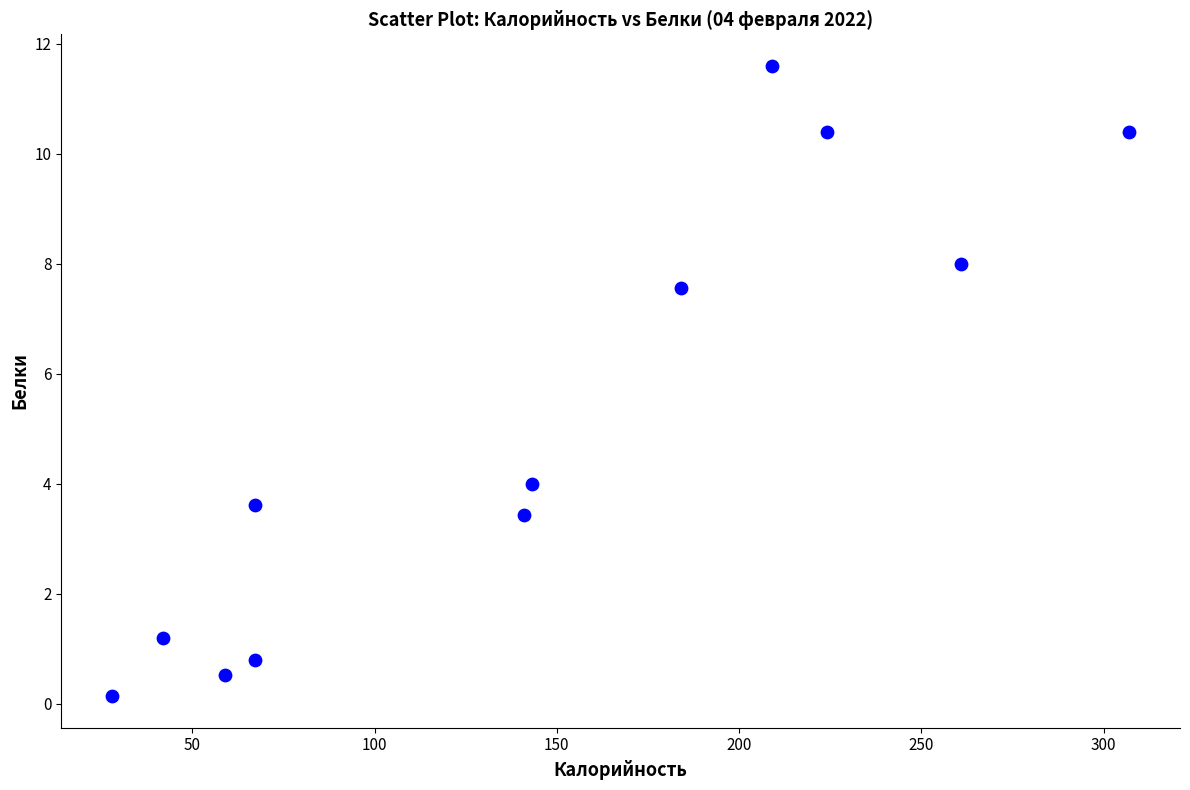

What is the average Y value?

5.1